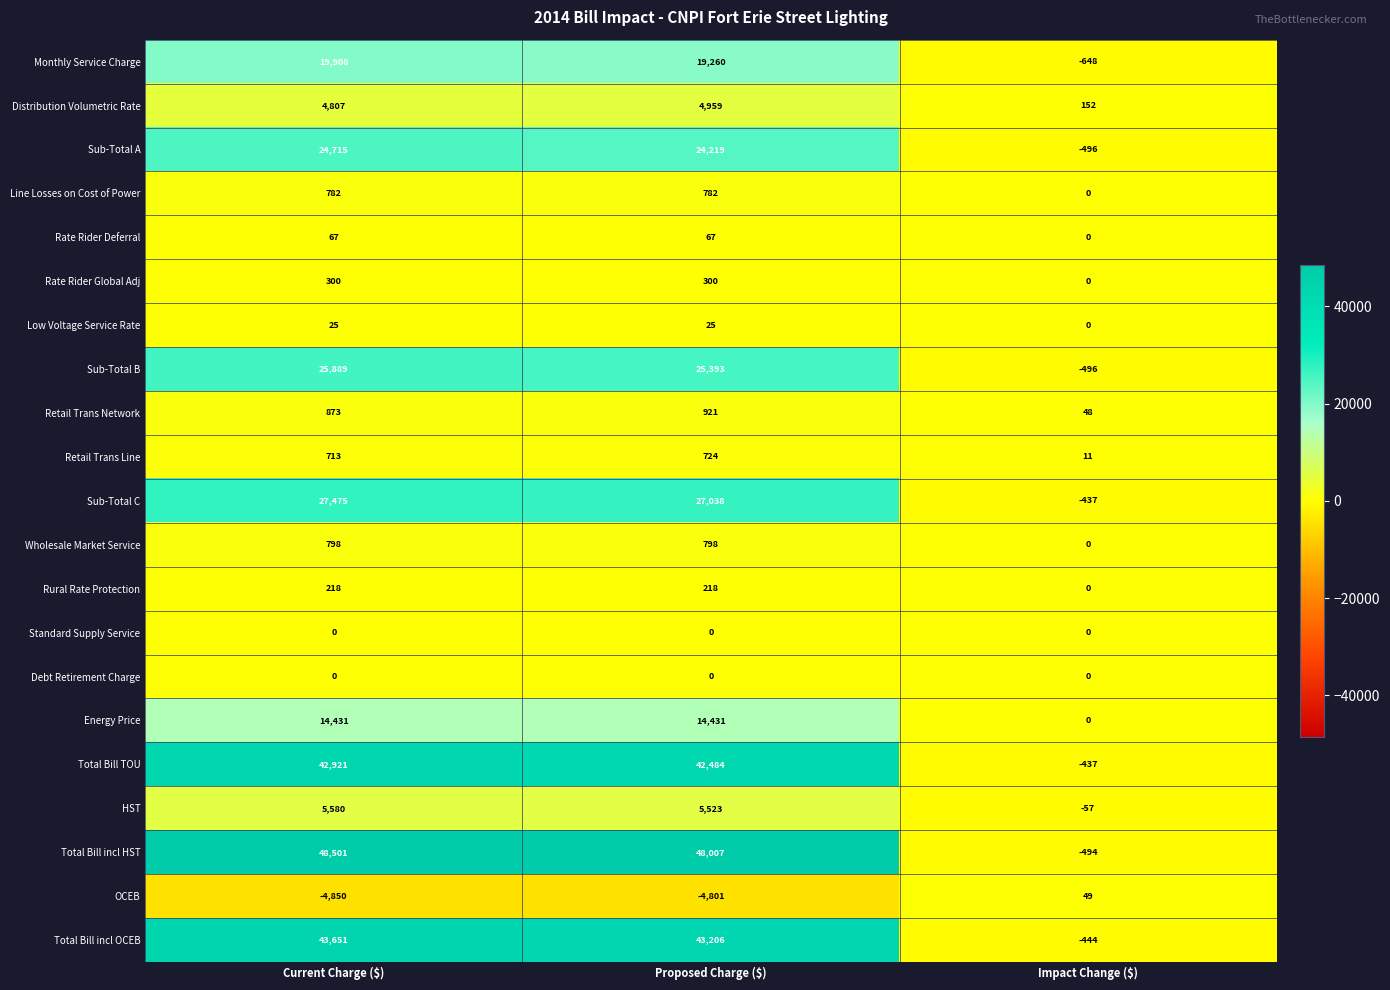

Is it true that Standard Supply Service equals 0 at Current Charge ($)?

True